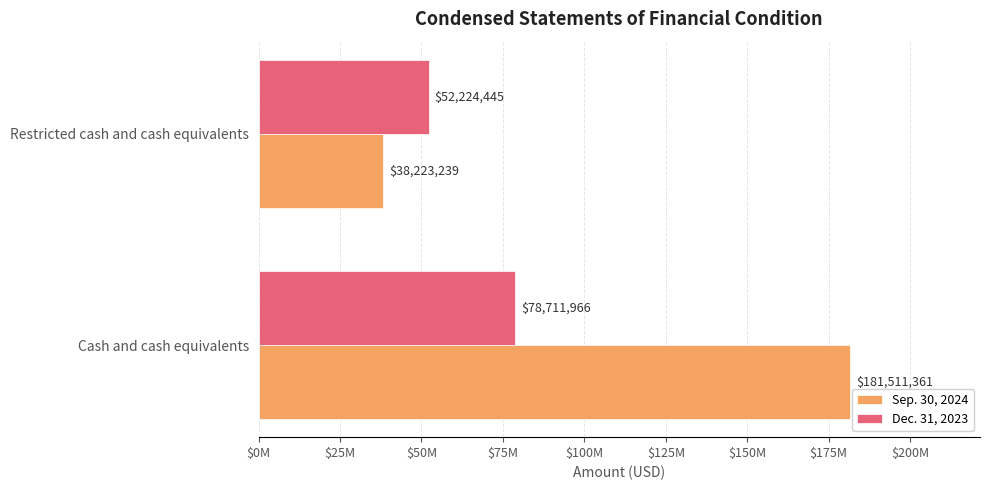

Which series has the largest total across all categories?

Sep. 30, 2024